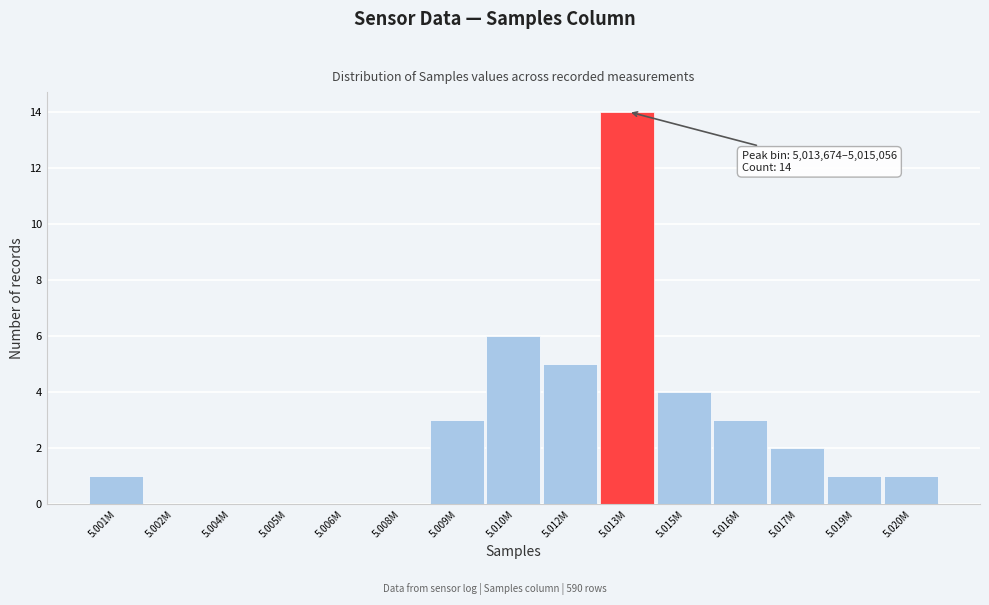

Reading left to right, what are all the values shown in this chart?

5.001M=1	5.002M=0	5.004M=0	5.005M=0	5.006M=0	5.008M=0	5.009M=3	5.010M=6	5.012M=5	5.013M=14	5.015M=4	5.016M=3	5.017M=2	5.019M=1	5.020M=1